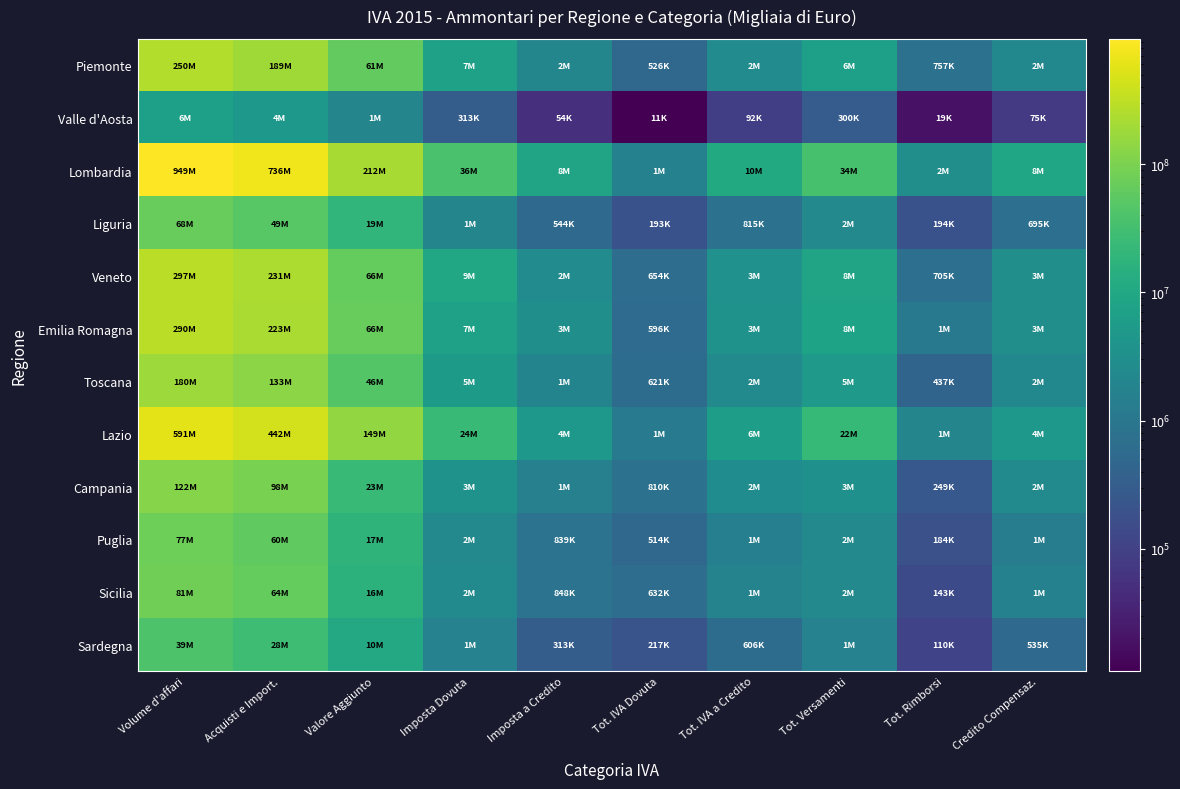

Between Tot. Rimborsi and Credito Compensaz., which is larger?

Credito Compensaz.